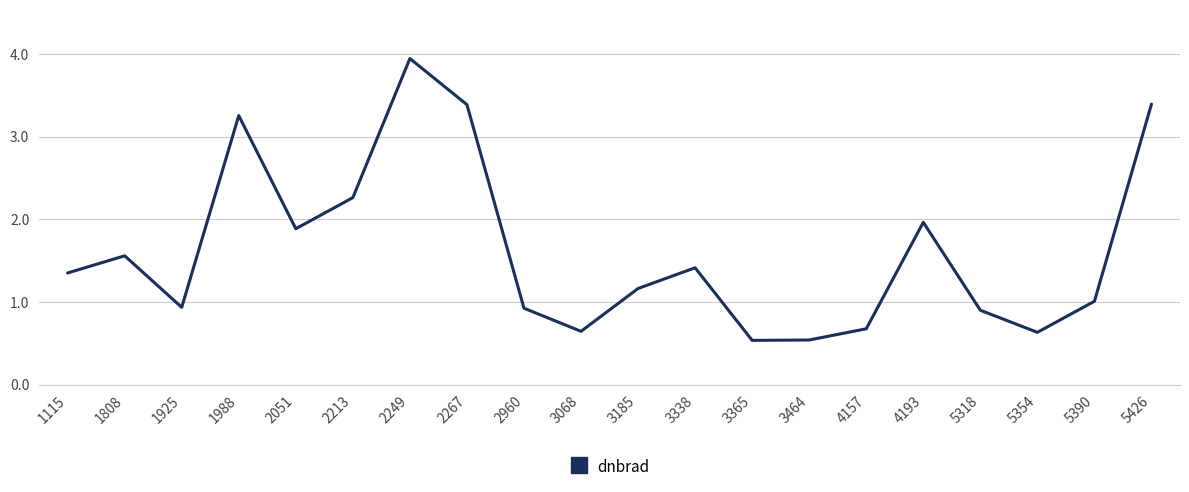

What is the average value?

1.6